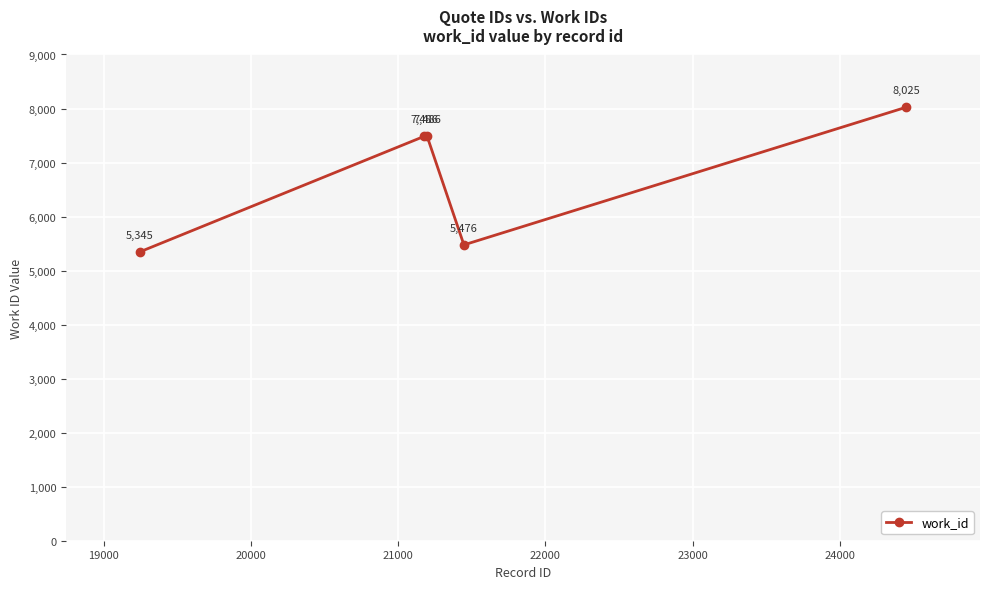

True or false: there are more than 2 points higher than both neighbors.

False